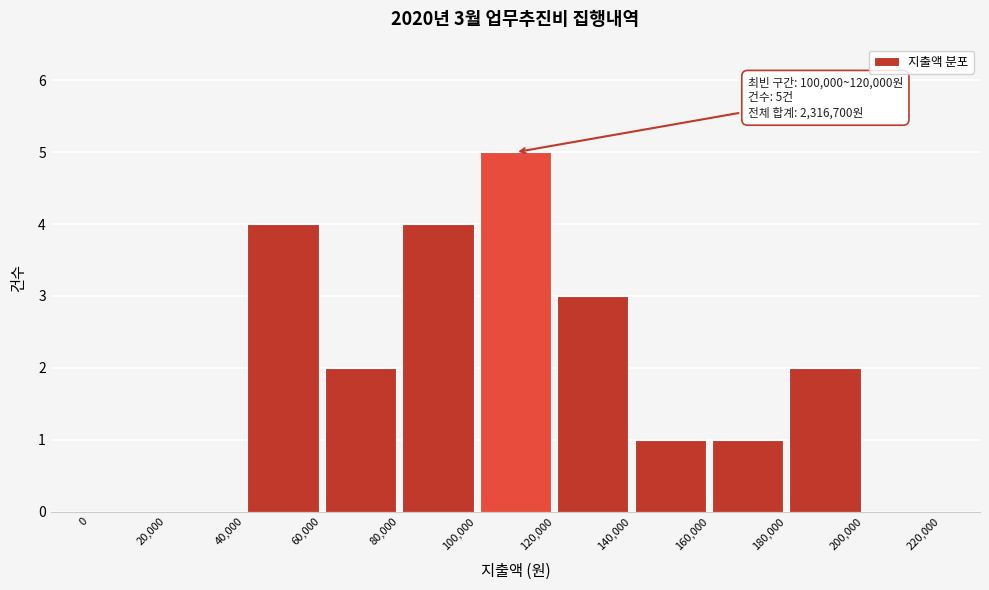

Over which range of the x-axis is the bar tallest?

100,000 to 120,000